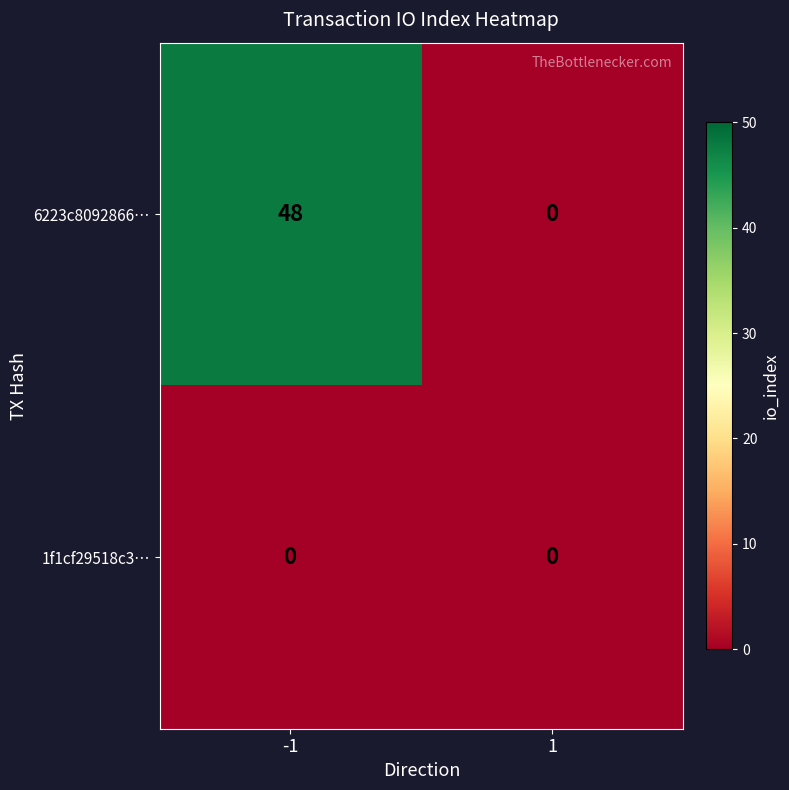

Reading left to right, list all the values displayed in this chart.

6223c8092866…: -1=48	1=0
1f1cf29518c3…: -1=0	1=0